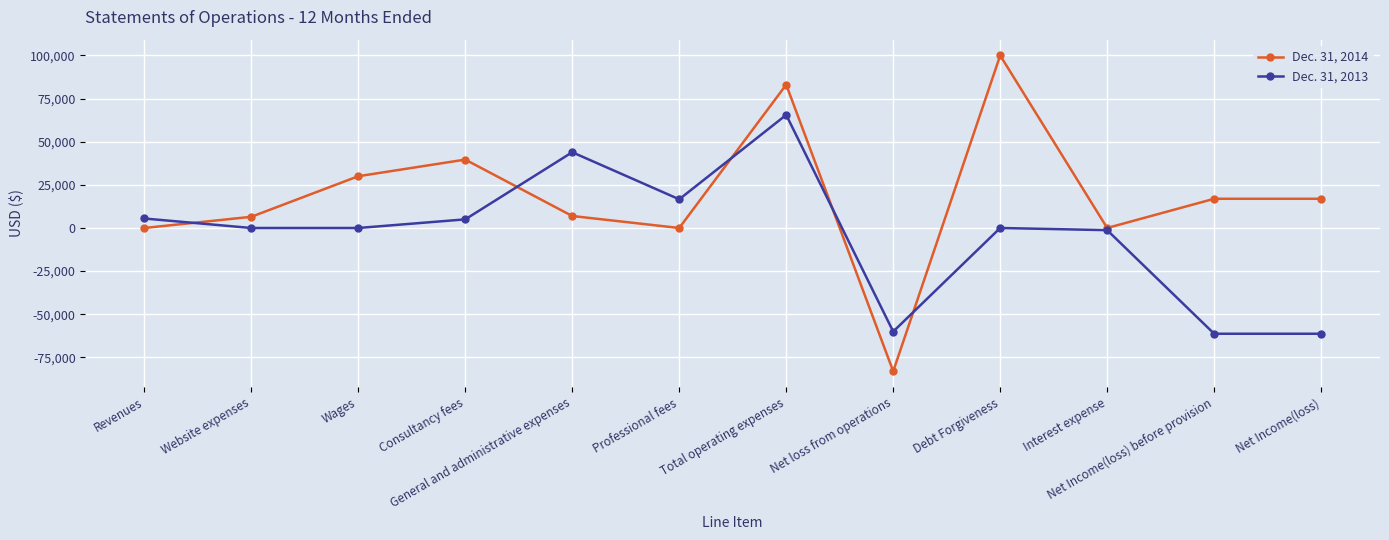

Is the value of Dec. 31, 2014 at Wages greater than the value of Dec. 31, 2013 at Total operating expenses?

No